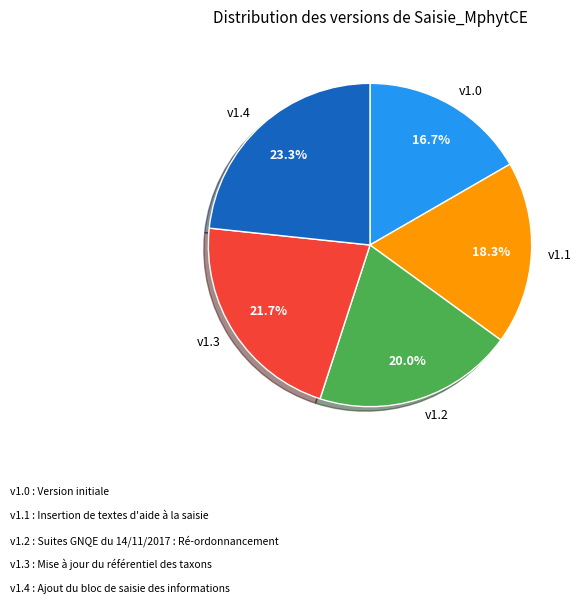

Which category has the biggest portion of the pie?

v1.4